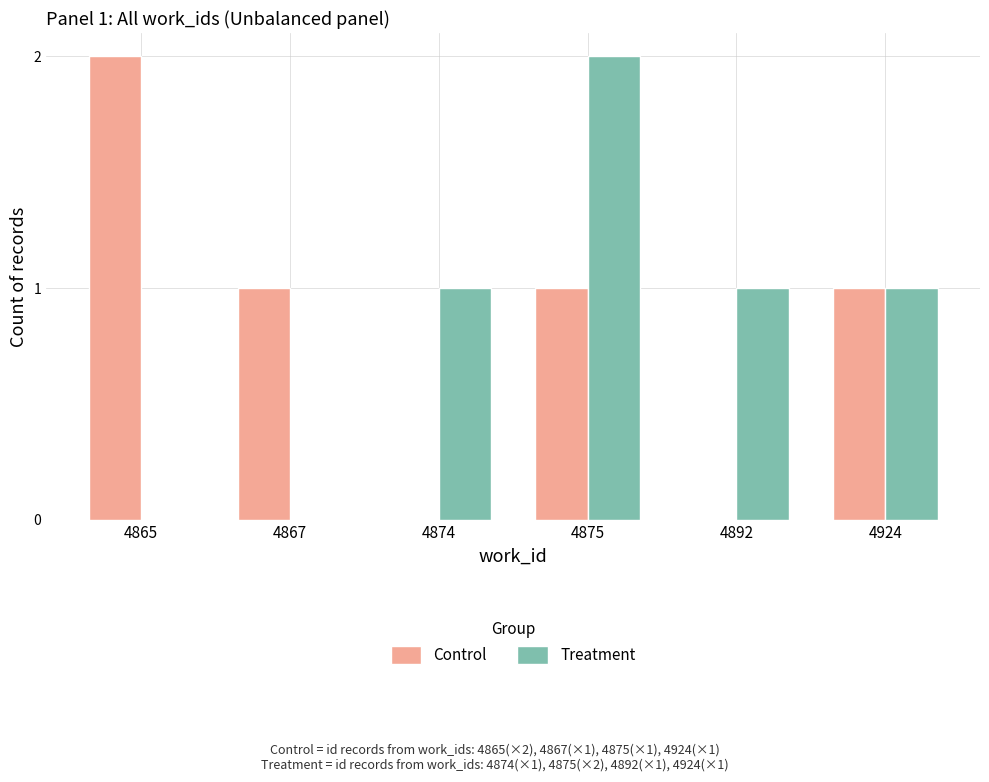

Count the number of categories in the chart.

6